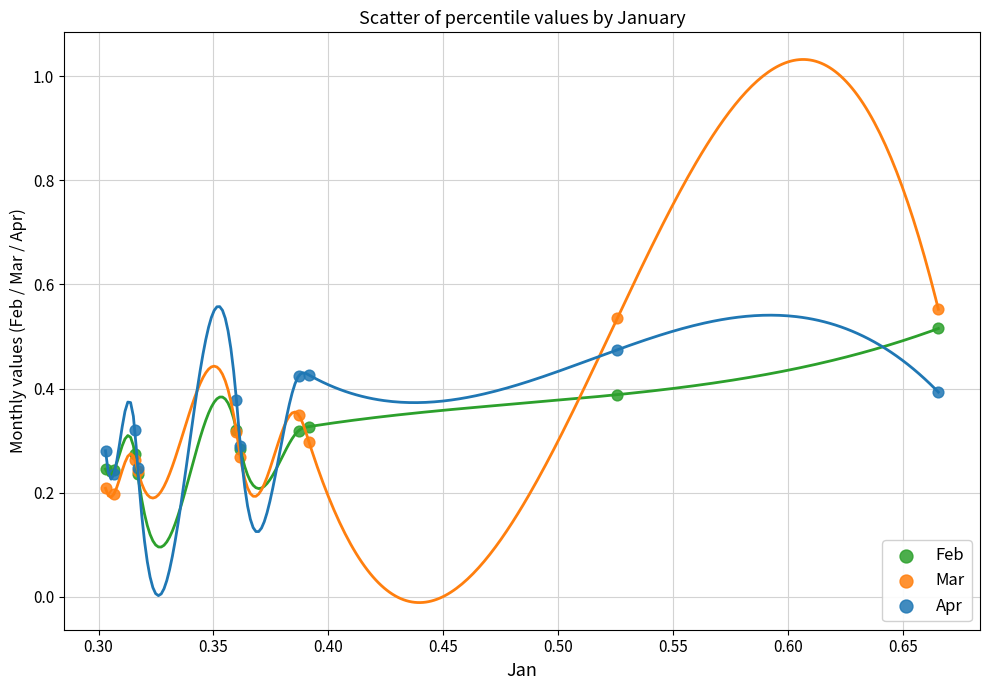

Which series contains the highest Y value?

Mar